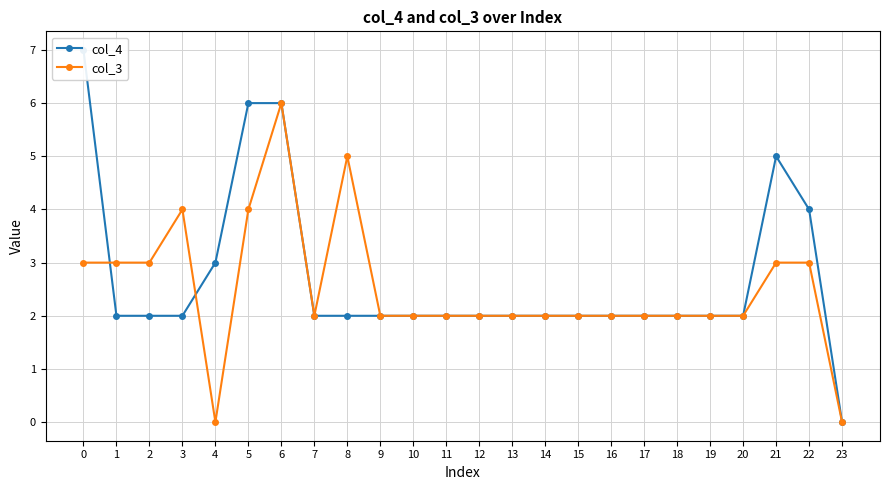

What is the difference between the col_3 values at 7 and 2?

1